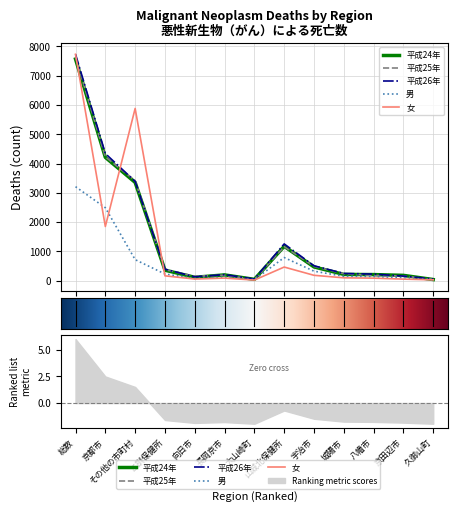

What is the total value across all series at 向日市?

530